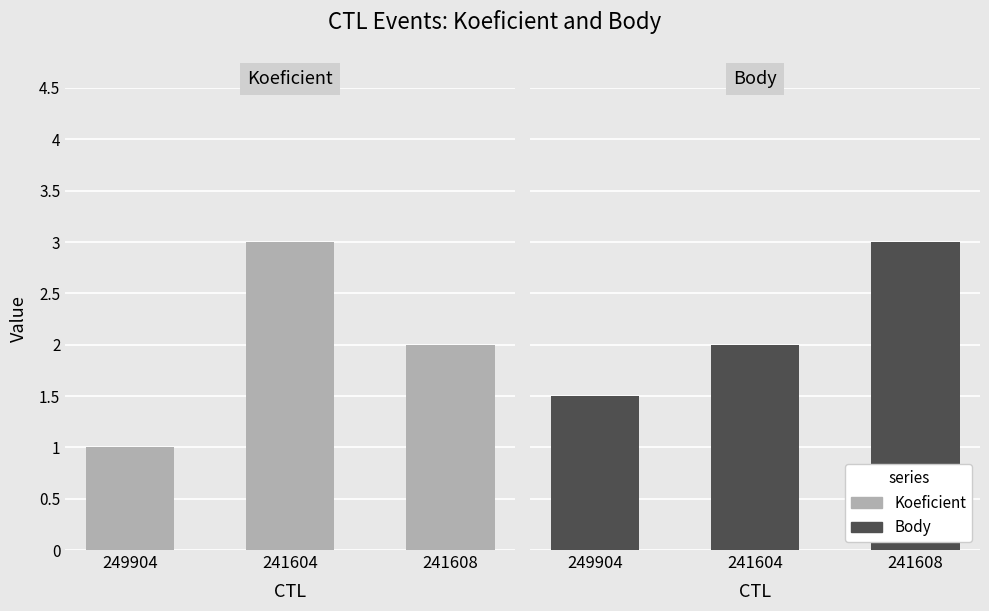

What is the difference between the highest and lowest values at 241604?

1.0